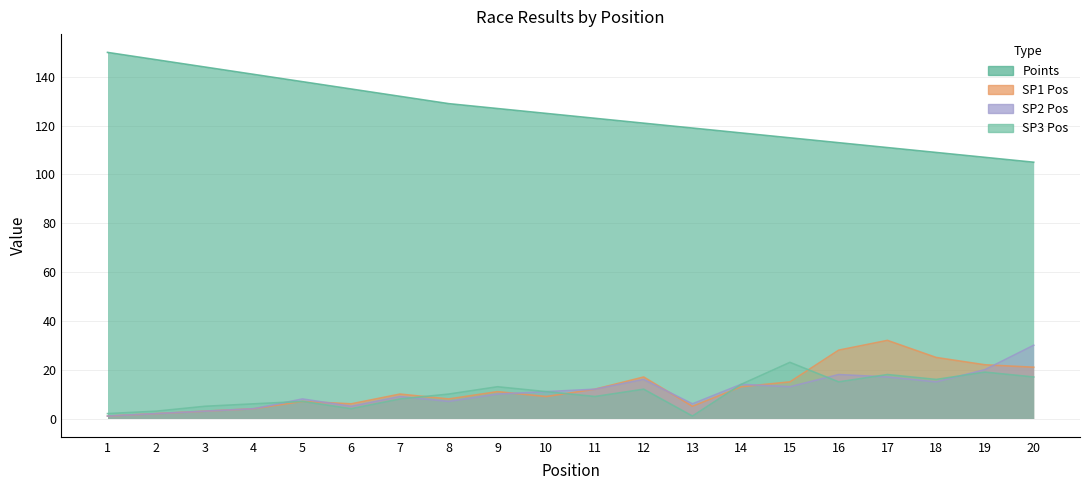

Where does the SP2 Pos series first go above 11?

11